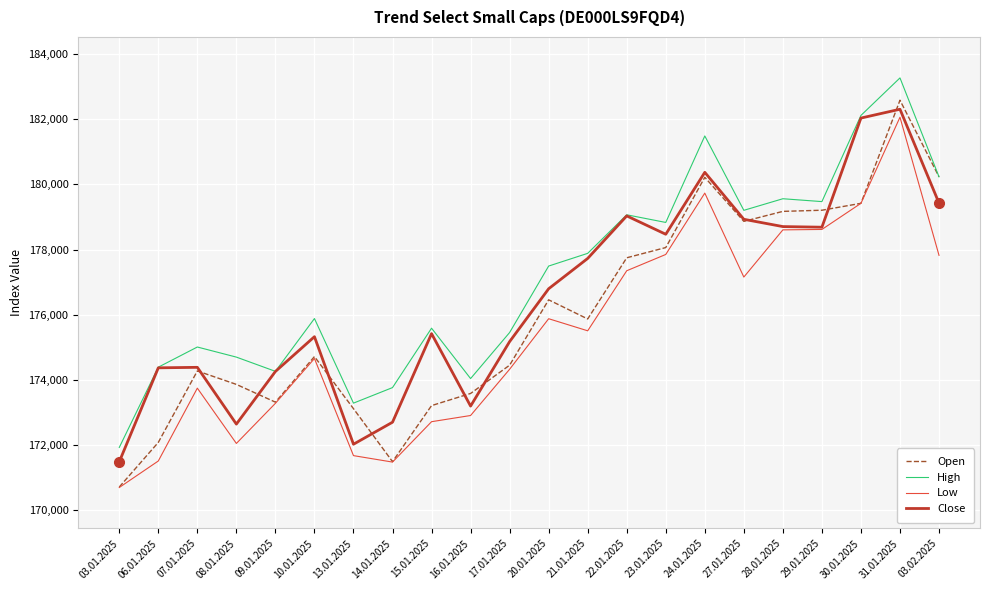

True or false: High and Low cross at least once.

False